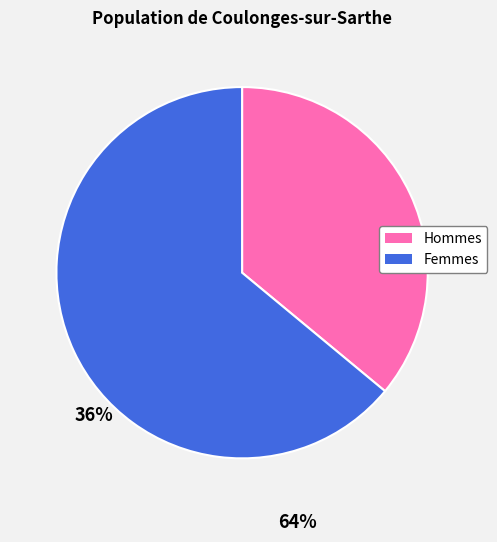

Is there a majority slice in this chart?

Yes